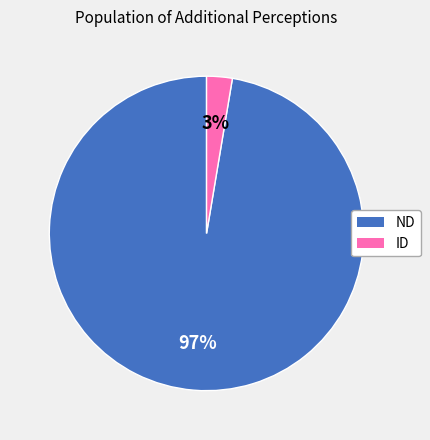

How many segments does this pie chart have?

2